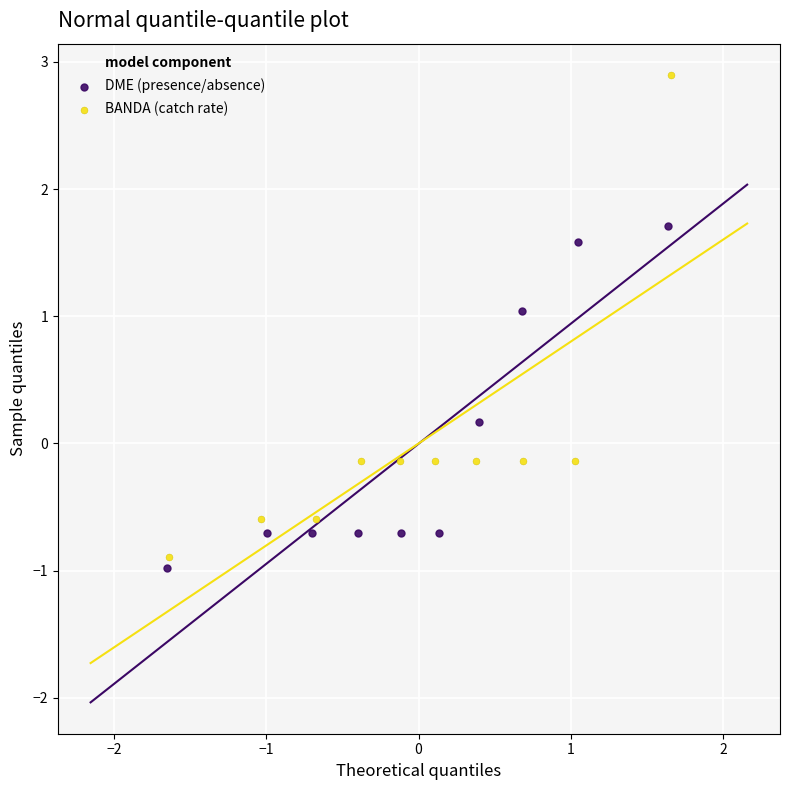

Which series contains the lowest Y value?

DME (presence/absence)